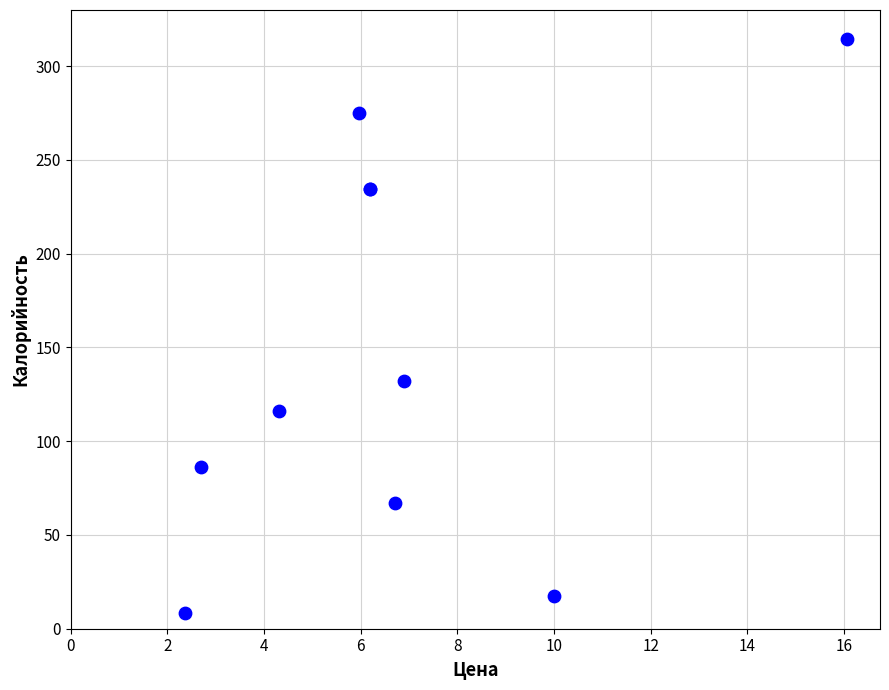

What Y value in the scatter plot is closest to 161?

132.2